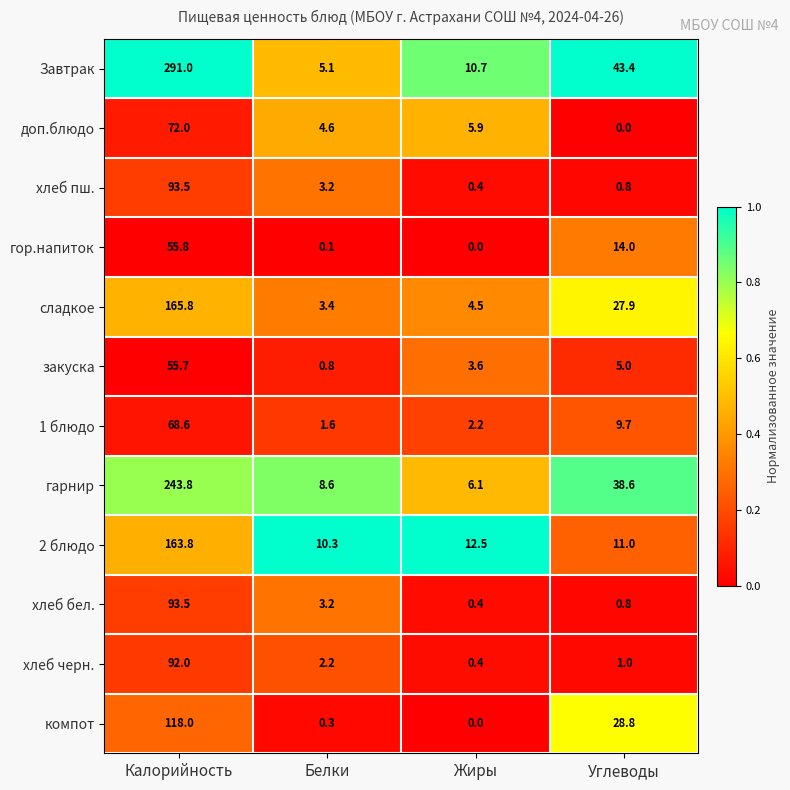

What is the difference between the highest and lowest values at Углеводы?

43.4